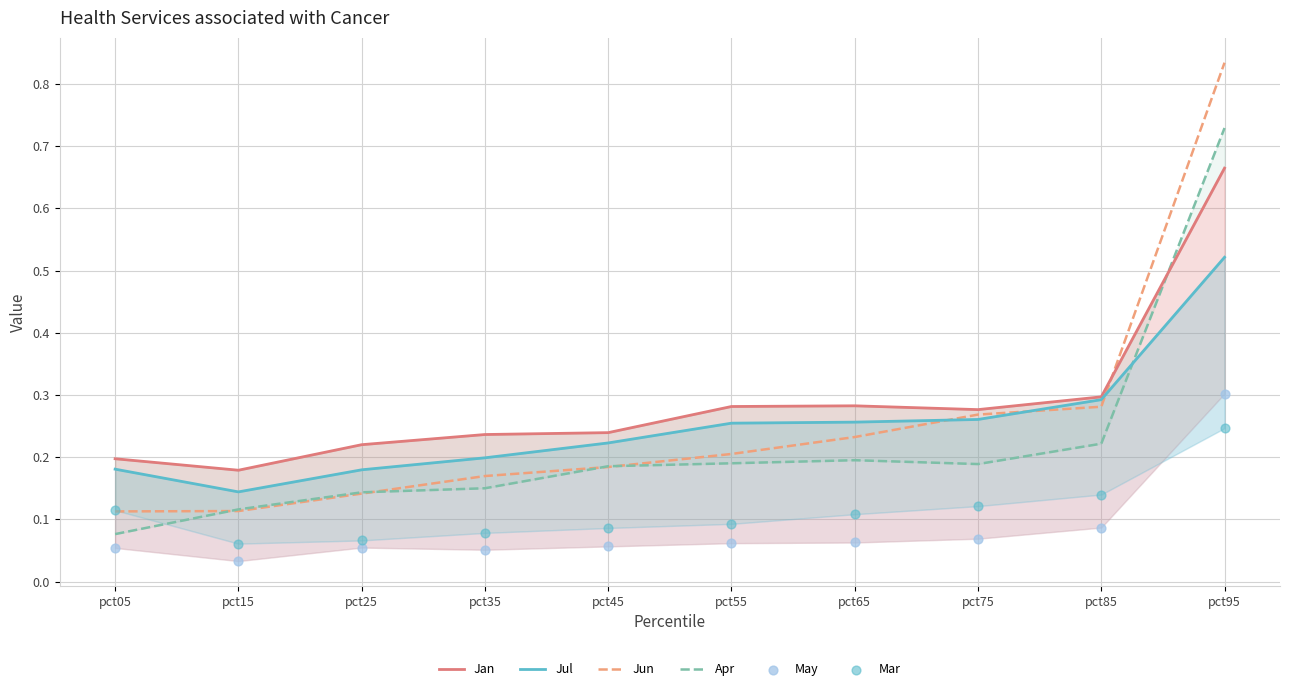

Is the value of Jul at pct45 greater than the value of Apr at pct65?

Yes